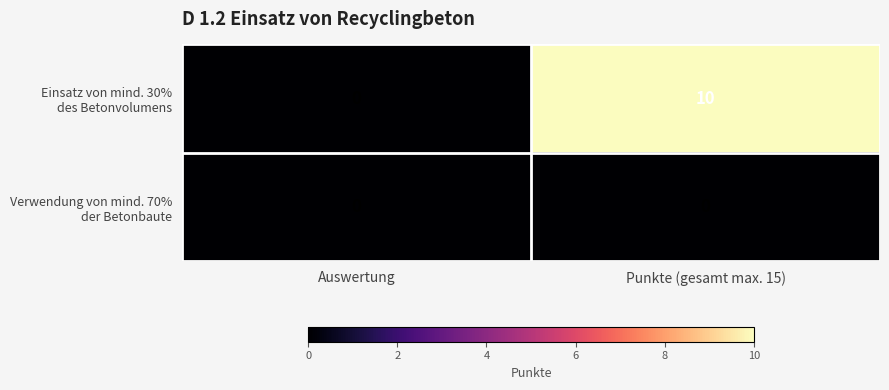

What is the difference between the highest and lowest values at Punkte (gesamt max. 15)?

10